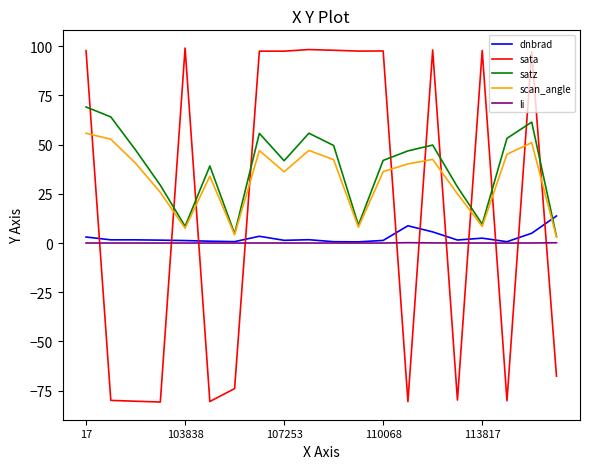

Rank the series by their maximum value, from highest to lowest.

sata, satz, scan_angle, dnbrad, li